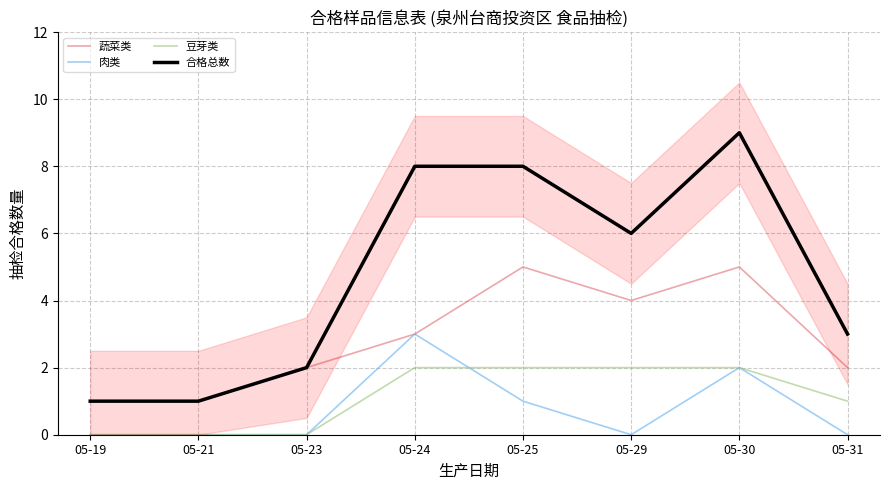

Reading left to right, list all the values displayed in this chart.

蔬菜类: 05-19=1	05-21=1	05-23=2	05-24=3	05-25=5	05-29=4	05-30=5	05-31=2
肉类: 05-19=0	05-21=0	05-23=0	05-24=3	05-25=1	05-29=0	05-30=2	05-31=0
豆芽类: 05-19=0	05-21=0	05-23=0	05-24=2	05-25=2	05-29=2	05-30=2	05-31=1
合格总数: 05-19=1	05-21=1	05-23=2	05-24=8	05-25=8	05-29=6	05-30=9	05-31=3